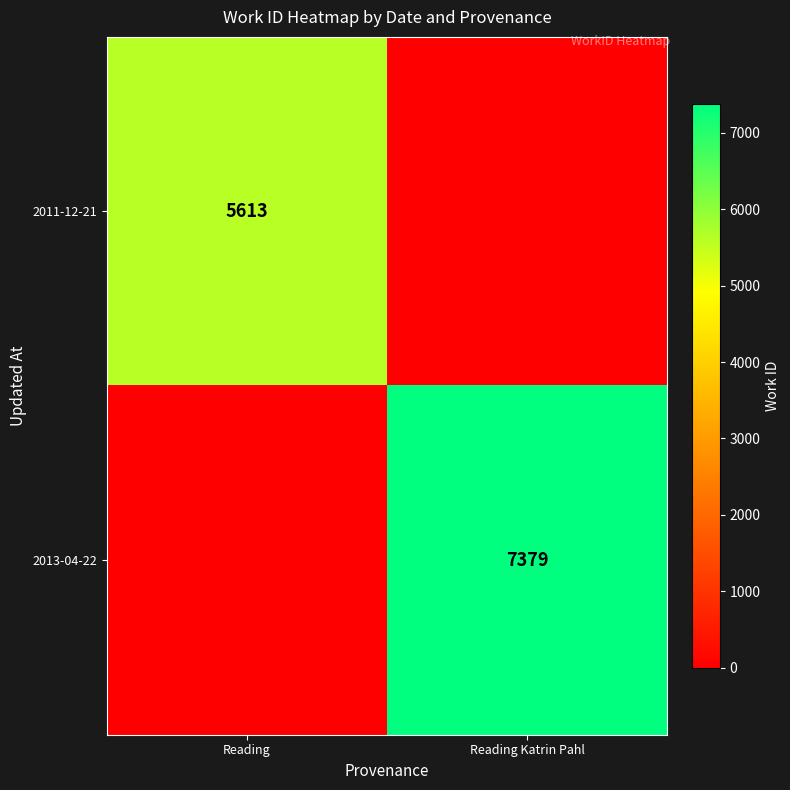

What is the spread (max minus min) of values at Reading Katrin Pahl?

7379